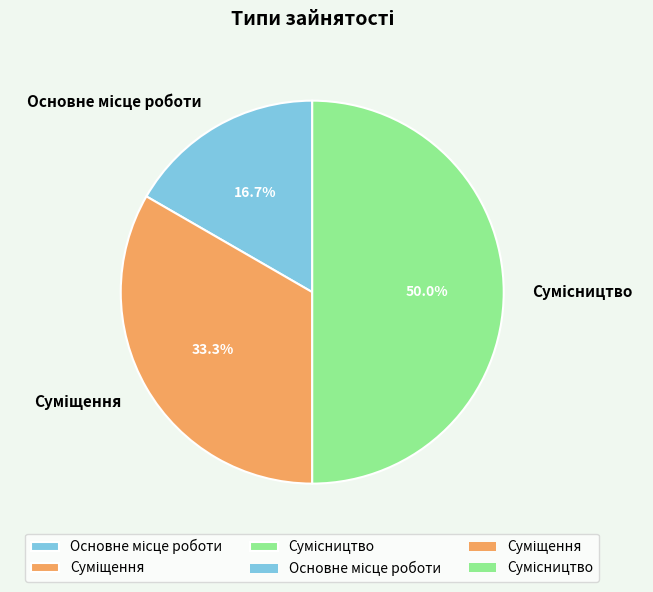

To the nearest percent, what portion does Основне місце роботи represent?

17%